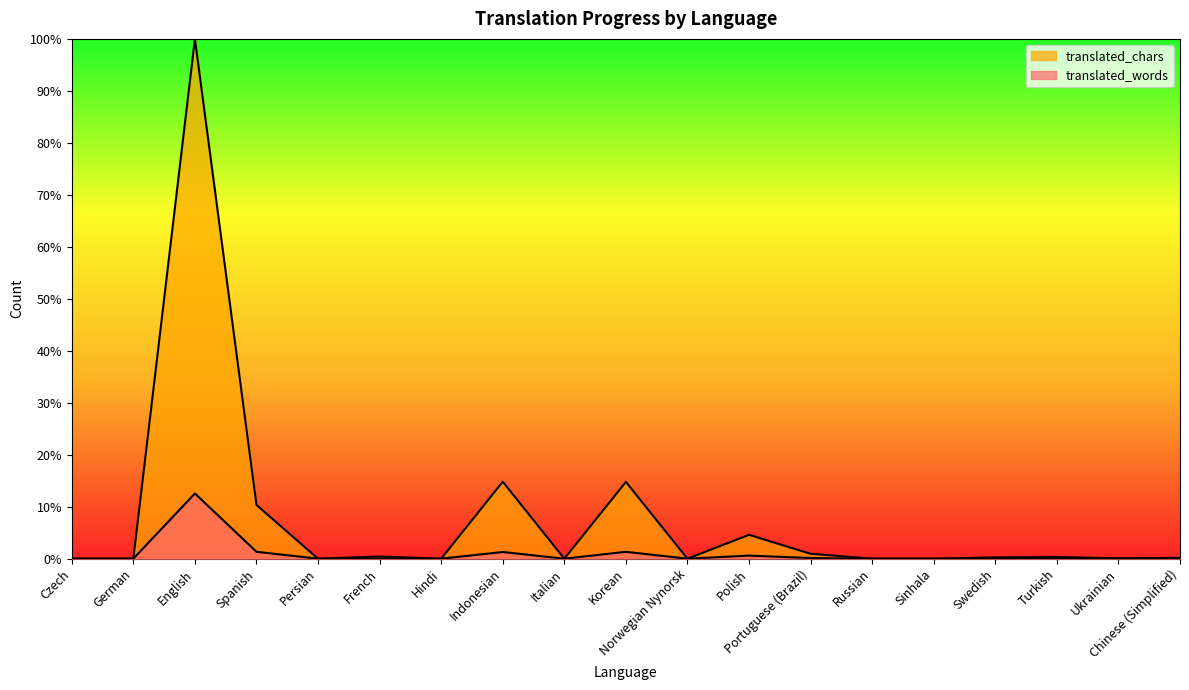

What is the difference between the maximum and minimum values in the translated_chars series?

1.0